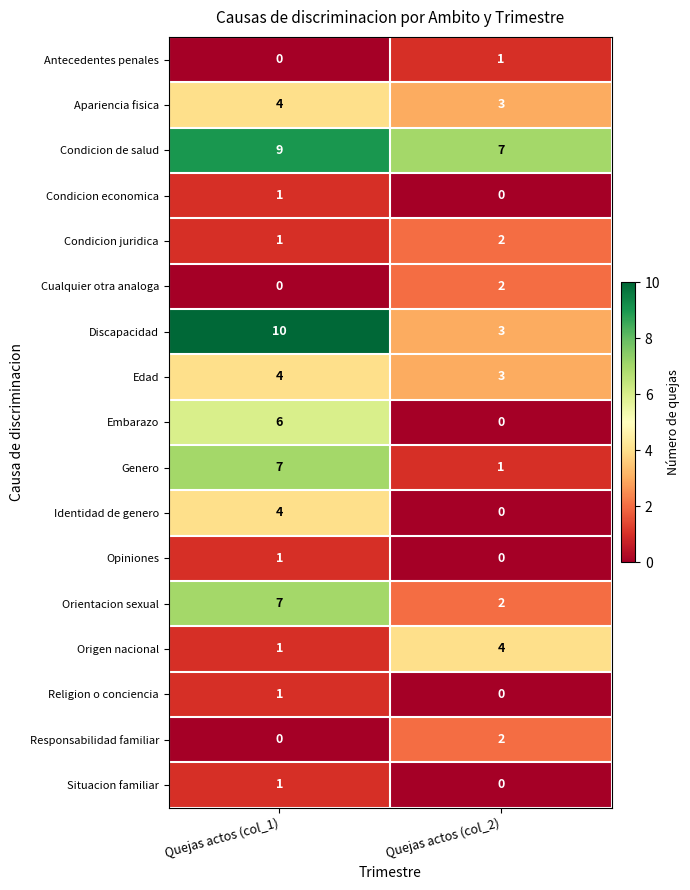

Read the Apariencia fisica value at Quejas actos (col_2).

3